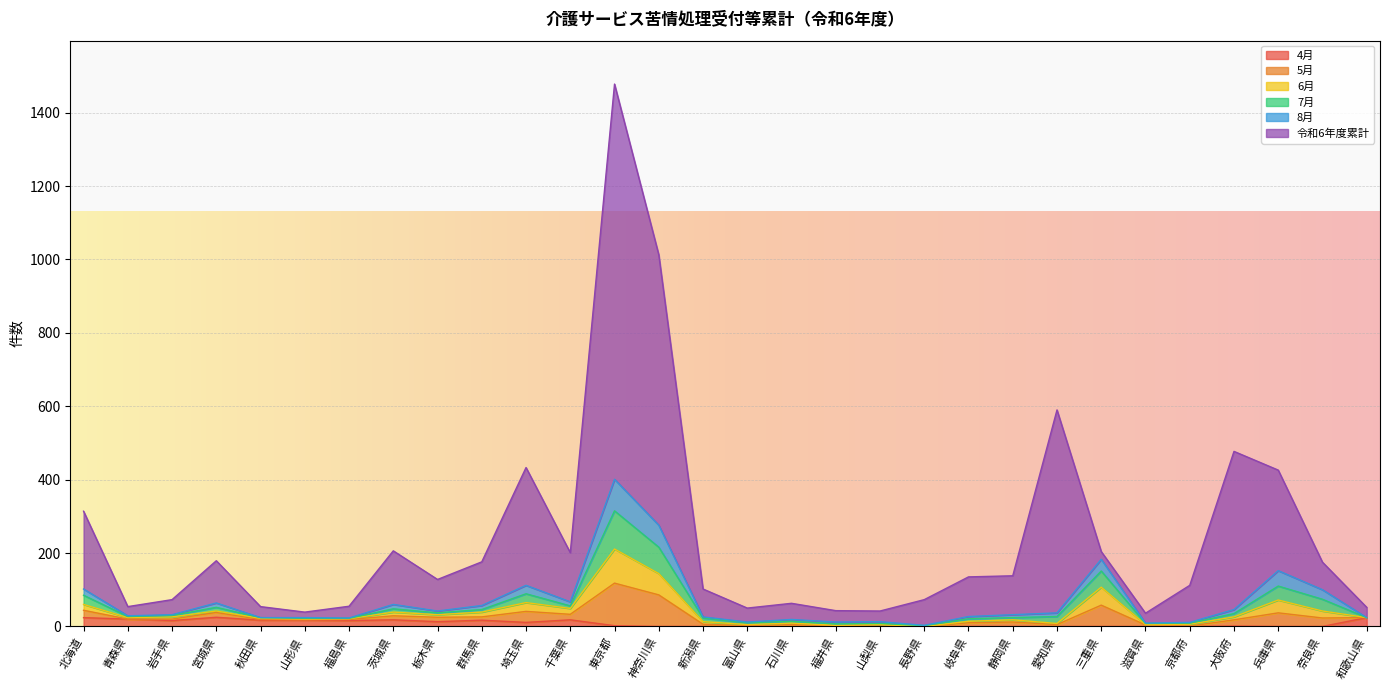

Which category has the highest value in the 令和6年度累計 series?

東京都